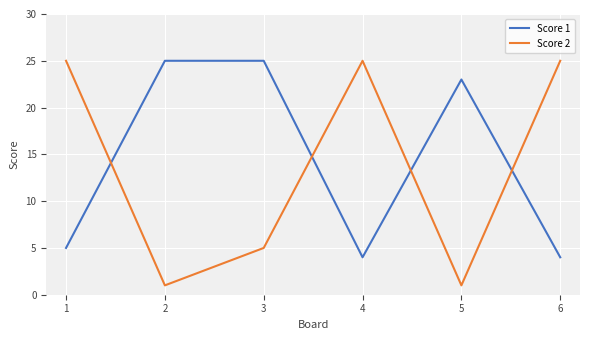

Reading right to left, extract all data points from this chart.

Score 1: 6=4	5=23	4=4	3=25	2=25	1=5
Score 2: 6=25	5=1	4=25	3=5	2=1	1=25